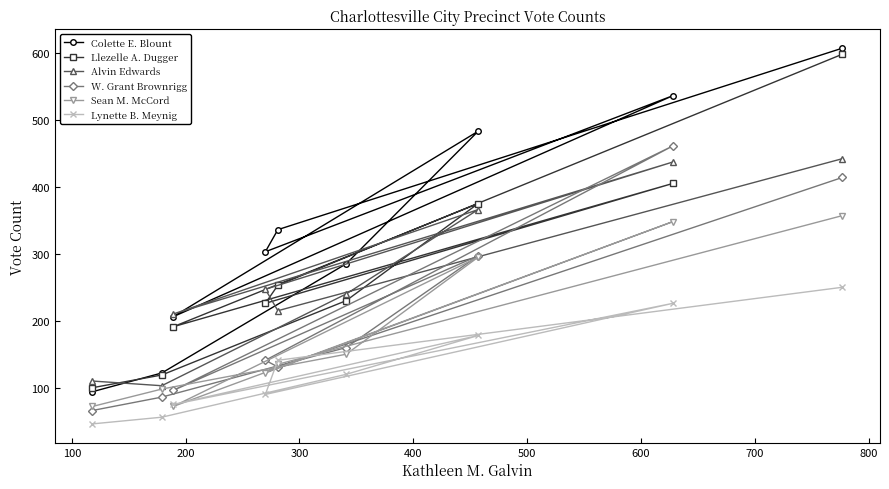

Reading left to right, what are all the values shown in this chart?

Colette E. Blount: 94	122	206	303	336	285	483	536	607
Llezelle A. Dugger: 100	119	191	226	253	230	375	405	598
Alvin Edwards: 110	103	210	247	215	240	366	437	442
W. Grant Brownrigg: 66	86	96	141	131	160	297	461	414
Sean M. McCord: 72	98	72	122	135	150	295	348	357
Lynette B. Meynig: 46	56	75	90	141	120	178	226	250